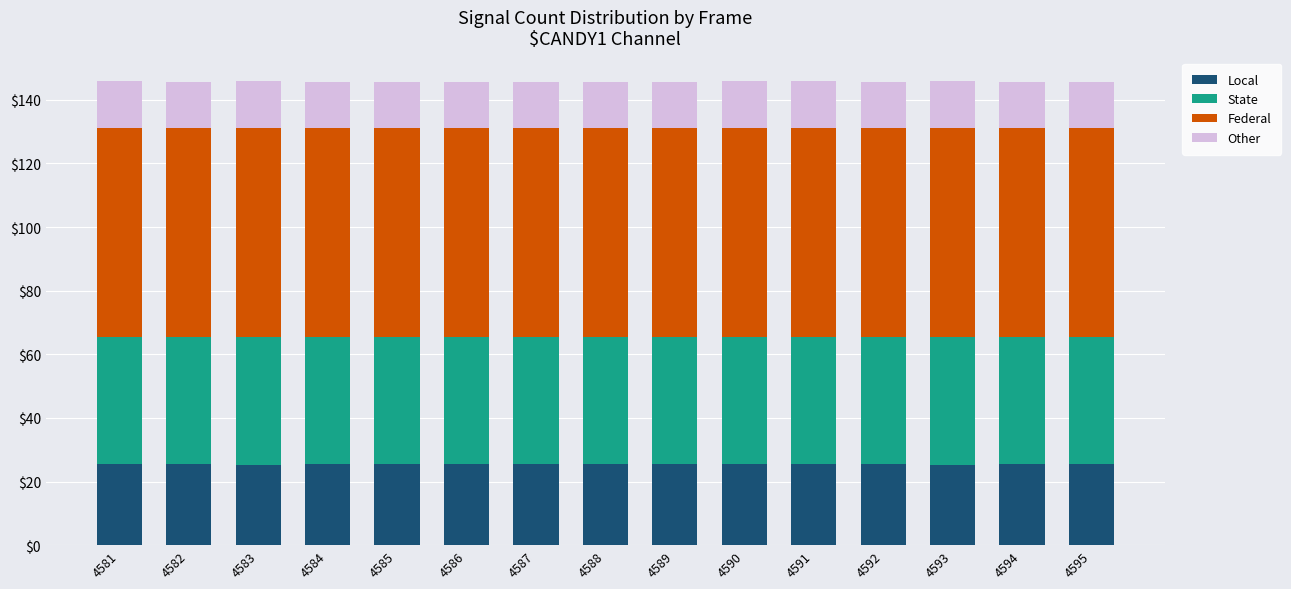

What is the total value across all series at 4584?

145.7